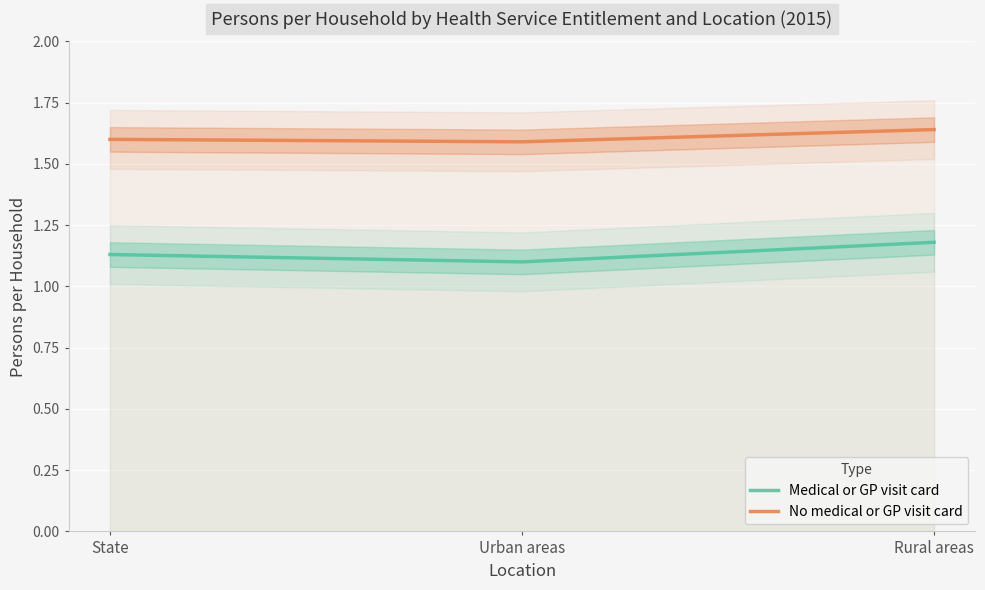

List the series in order of their peak value, lowest first.

Medical or GP visit card, No medical or GP visit card